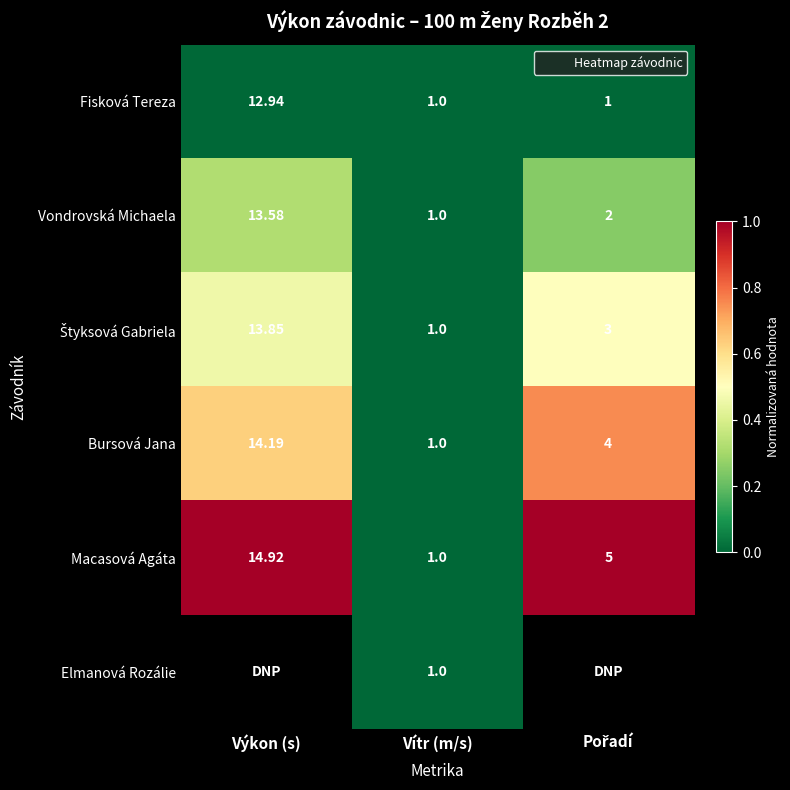

At which label is Macasová Agáta closest to 0?

Vítr (m/s)